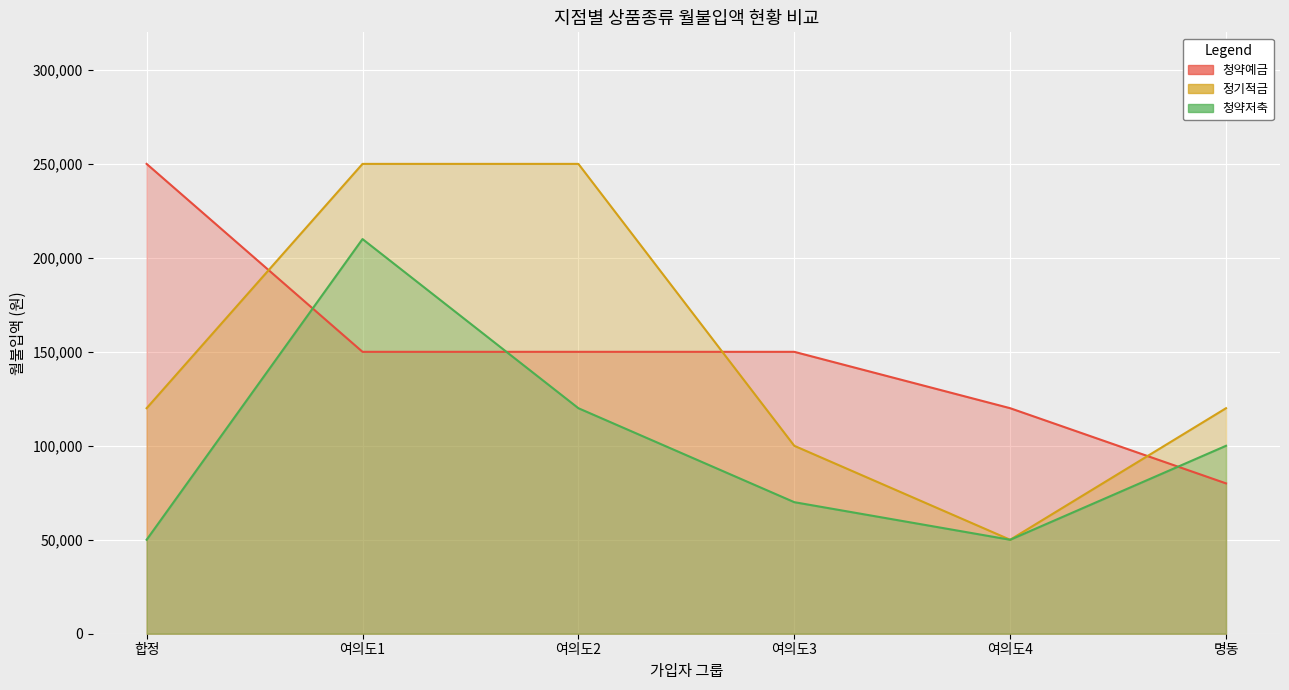

How many lines are shown in the chart?

3